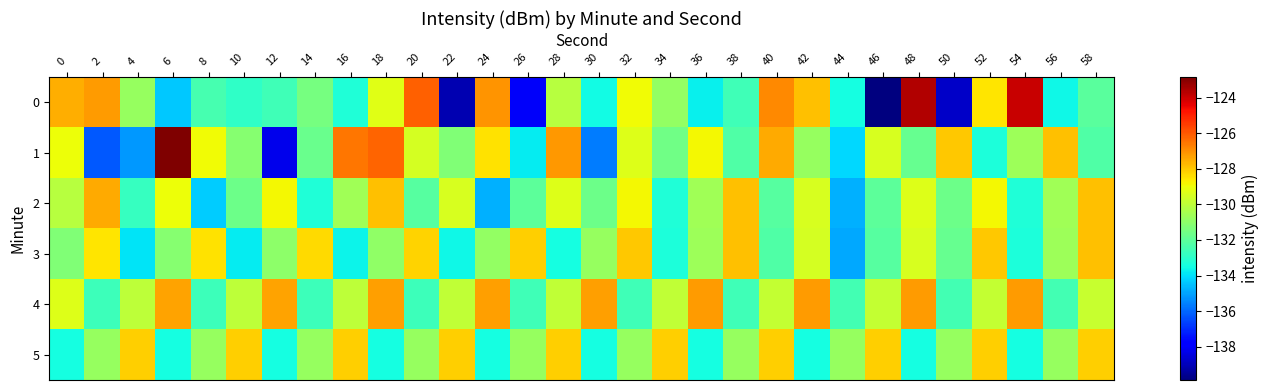

Reading right to left, what are all the values shown in this chart?

0: 58=-132.1	56=-133.6	54=-123.9	52=-128.5	50=-138.7	48=-123.6	46=-139.9	44=-133.5	42=-127.9	40=-126.9	38=-132.6	36=-133.7	34=-130.8	32=-128.9	30=-133.5	28=-130.2	26=-138.0	24=-127.1	22=-139.1	20=-126.2	18=-129.2	16=-133.2	14=-131.5	12=-132.6	10=-132.9	8=-132.5	6=-134.4	4=-130.8	2=-127.2	0=-127.5
1: 58=-132.2	56=-127.9	54=-130.7	52=-133.3	50=-128.0	48=-131.8	46=-129.5	44=-134.1	42=-130.8	40=-127.5	38=-132.2	36=-128.9	34=-131.6	32=-129.3	30=-135.7	28=-127.1	26=-133.8	24=-128.5	22=-131.2	20=-129.5	18=-126.2	16=-126.5	14=-131.7	12=-138.2	10=-131.1	8=-129.0	6=-122.9	4=-135.2	2=-136.2	0=-129.0
2: 58=-127.9	56=-130.6	54=-133.2	52=-128.9	50=-131.7	48=-129.3	46=-132.0	44=-134.8	42=-129.5	40=-132.1	38=-127.9	36=-130.6	34=-133.2	32=-128.9	30=-131.7	28=-129.3	26=-132.0	24=-134.8	22=-129.5	20=-132.1	18=-127.9	16=-130.6	14=-133.2	12=-128.9	10=-131.7	8=-134.3	6=-129.0	4=-132.8	2=-127.5	0=-130.1
3: 58=-127.9	56=-130.7	54=-133.3	52=-128.0	50=-131.8	48=-129.5	46=-132.1	44=-134.9	42=-129.6	40=-132.2	38=-127.9	36=-130.7	34=-133.3	32=-128.0	30=-130.8	28=-133.5	26=-128.1	24=-130.9	22=-133.6	20=-128.2	18=-130.9	16=-133.7	14=-128.3	12=-131.0	10=-133.8	8=-128.5	6=-131.1	4=-133.9	2=-128.6	0=-131.2
4: 58=-129.8	56=-132.5	54=-127.2	52=-129.9	50=-132.5	48=-127.2	46=-129.9	44=-132.6	42=-127.2	40=-129.9	38=-132.6	36=-127.2	34=-129.9	32=-132.6	30=-127.3	28=-129.9	26=-132.6	24=-127.3	22=-130.0	20=-132.6	18=-127.3	16=-130.0	14=-132.7	12=-127.3	10=-130.0	8=-132.7	6=-127.3	4=-130.0	2=-132.7	0=-129.3
5: 58=-128.1	56=-130.8	54=-133.4	52=-128.1	50=-130.8	48=-133.4	46=-128.1	44=-130.8	42=-133.4	40=-128.1	38=-130.8	36=-133.4	34=-128.1	32=-130.8	30=-133.5	28=-128.1	26=-130.8	24=-133.5	22=-128.1	20=-130.8	18=-133.5	16=-128.1	14=-130.8	12=-133.5	10=-128.1	8=-130.8	6=-133.5	4=-128.1	2=-130.8	0=-133.5